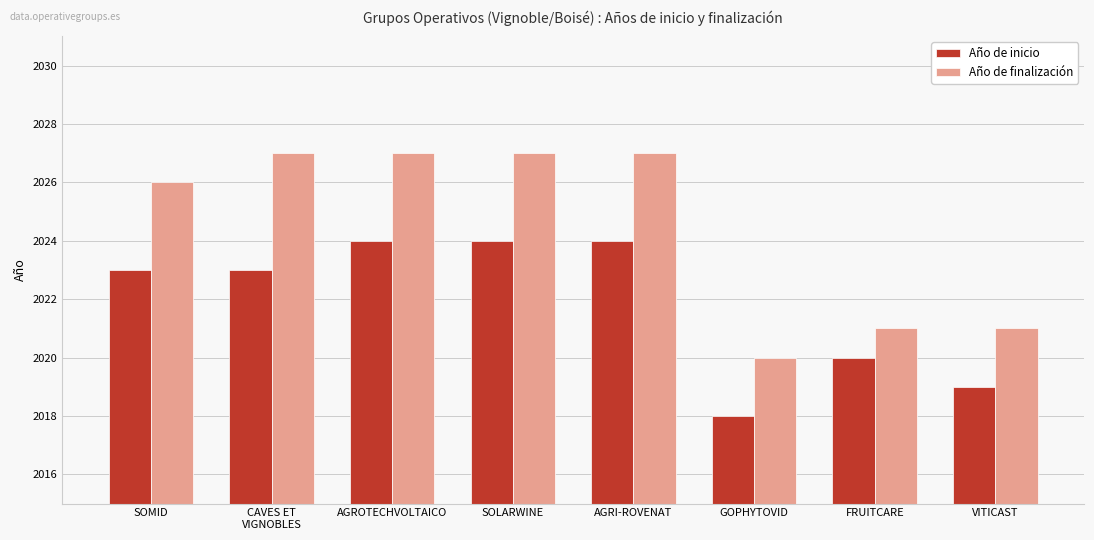

What are all the series names shown in the legend?

Año de inicio, Año de finalización